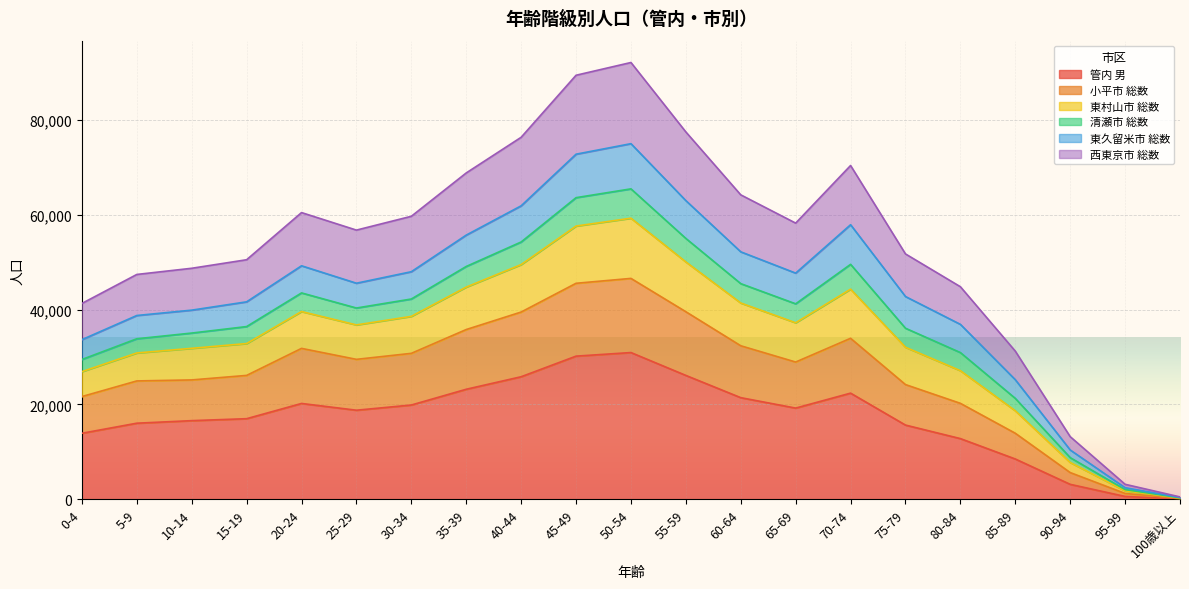

True or false: 東村山市 総数 and 管内 男 intersect in this chart.

False